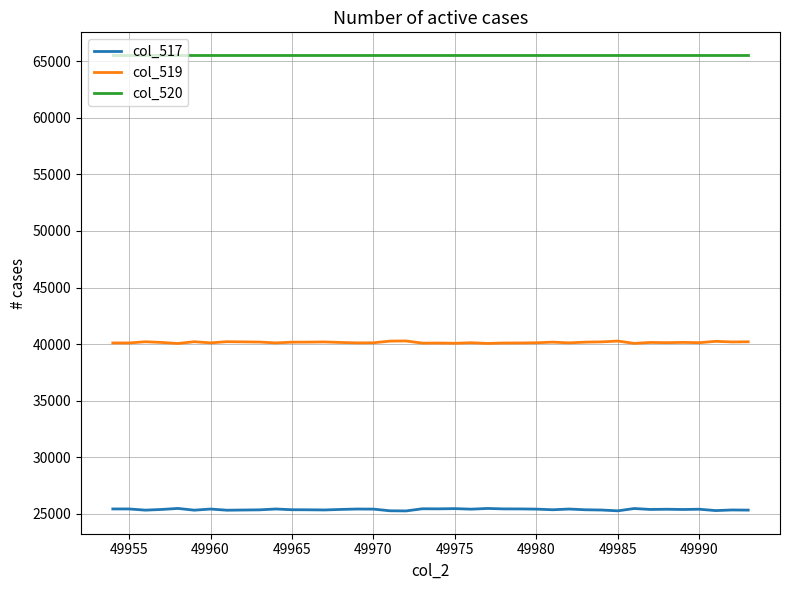

Which series has the largest total across all categories?

col_520